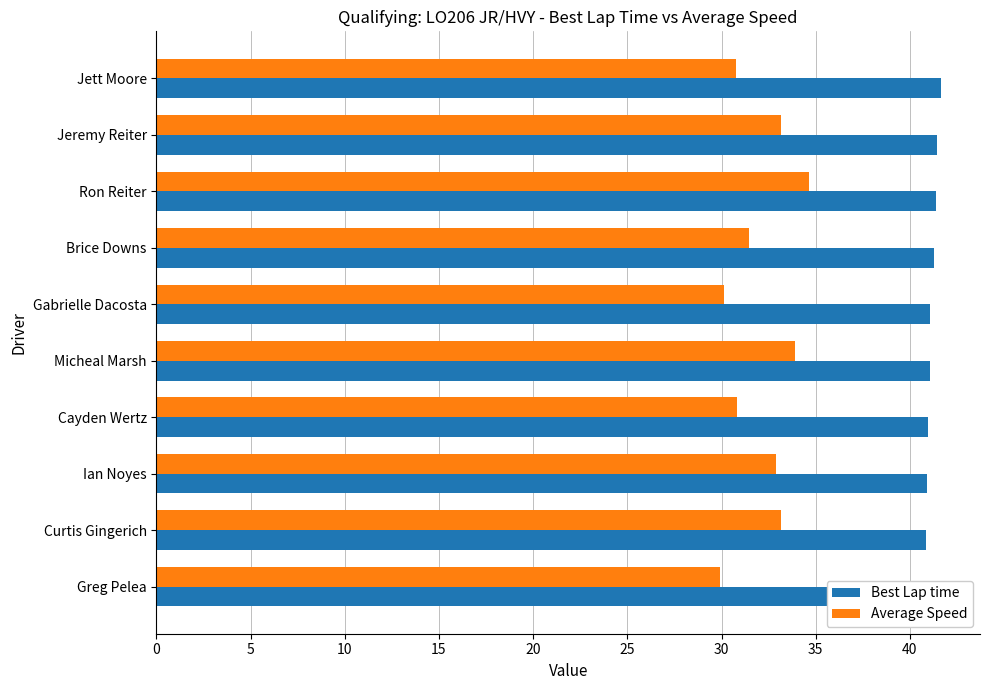

What is the sum of all Average Speed values?

320.8